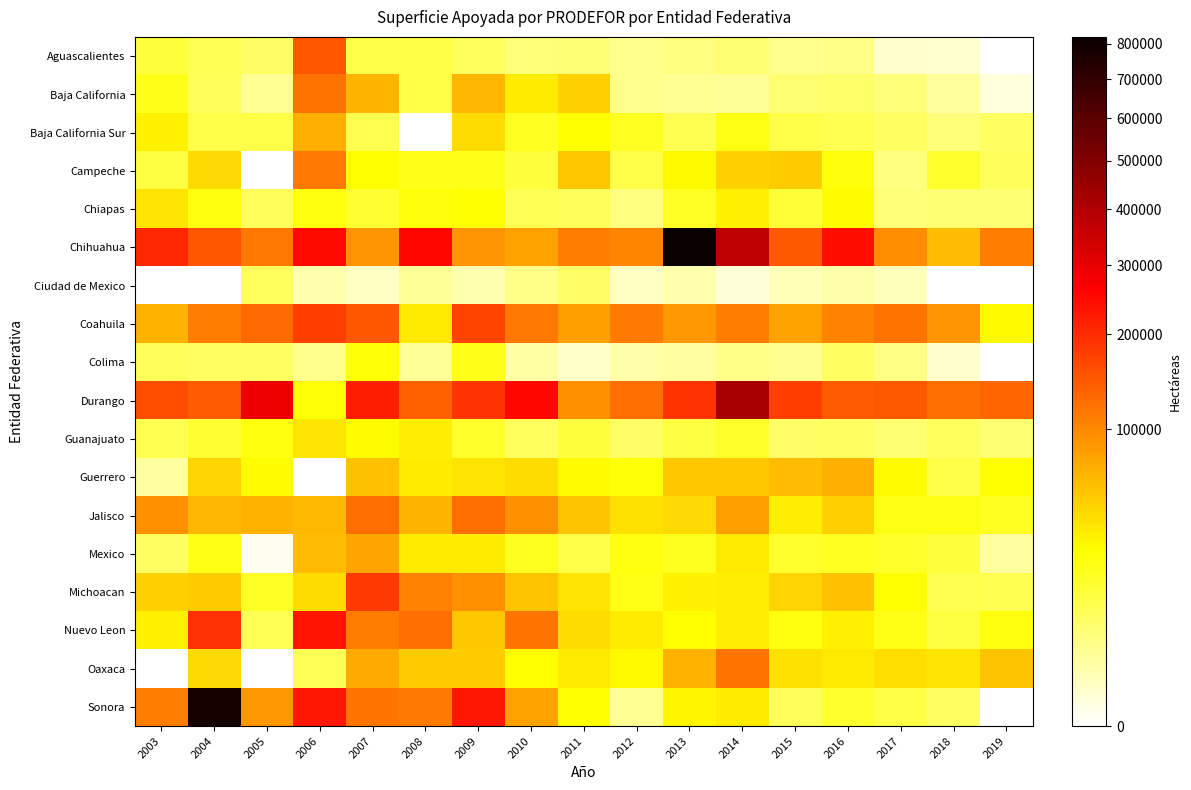

Which series changed the most between 2008 and 2015?

Chihuahua